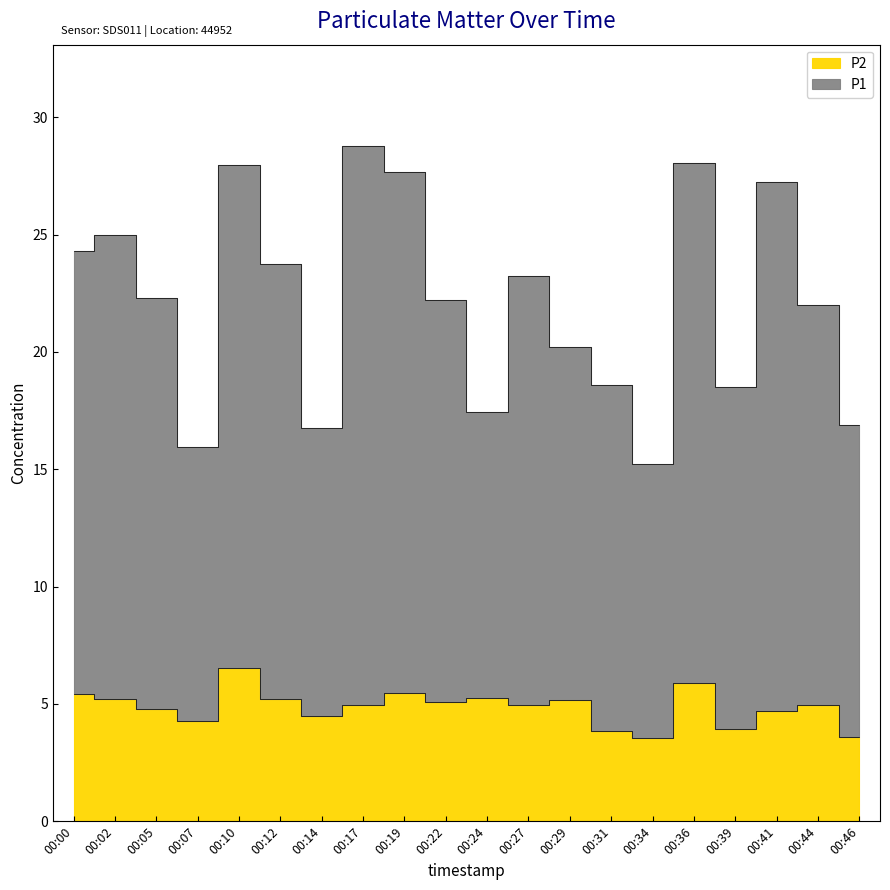

At which category does the chart reach its peak across all series?

00:17